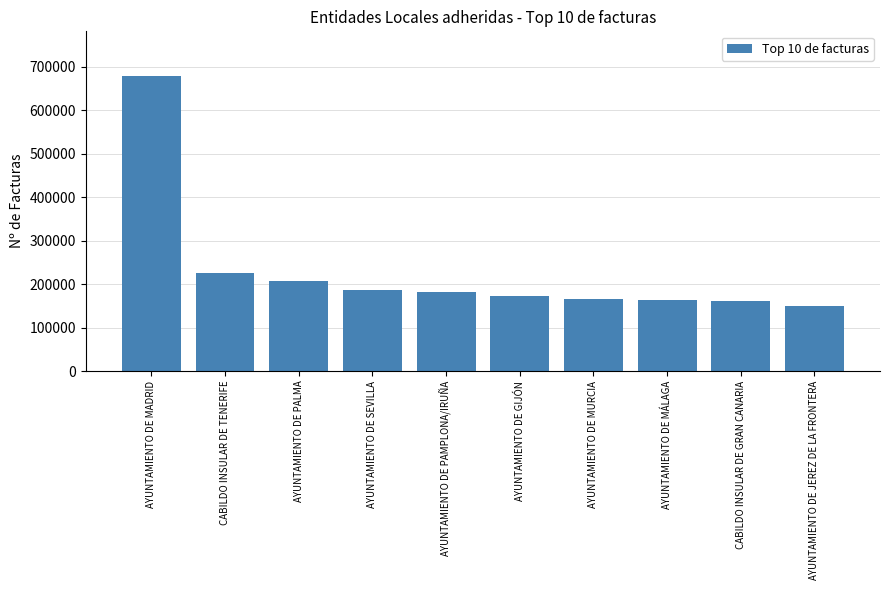

What position from the right is CABILDO INSULAR DE GRAN CANARIA?

2